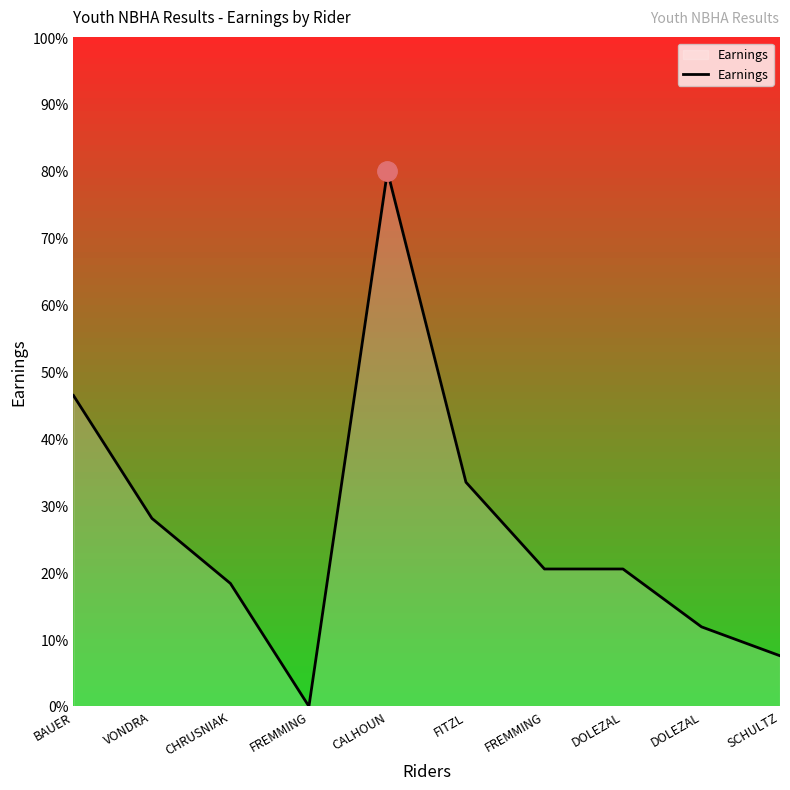

What is the difference between the maximum and minimum values?

80.0